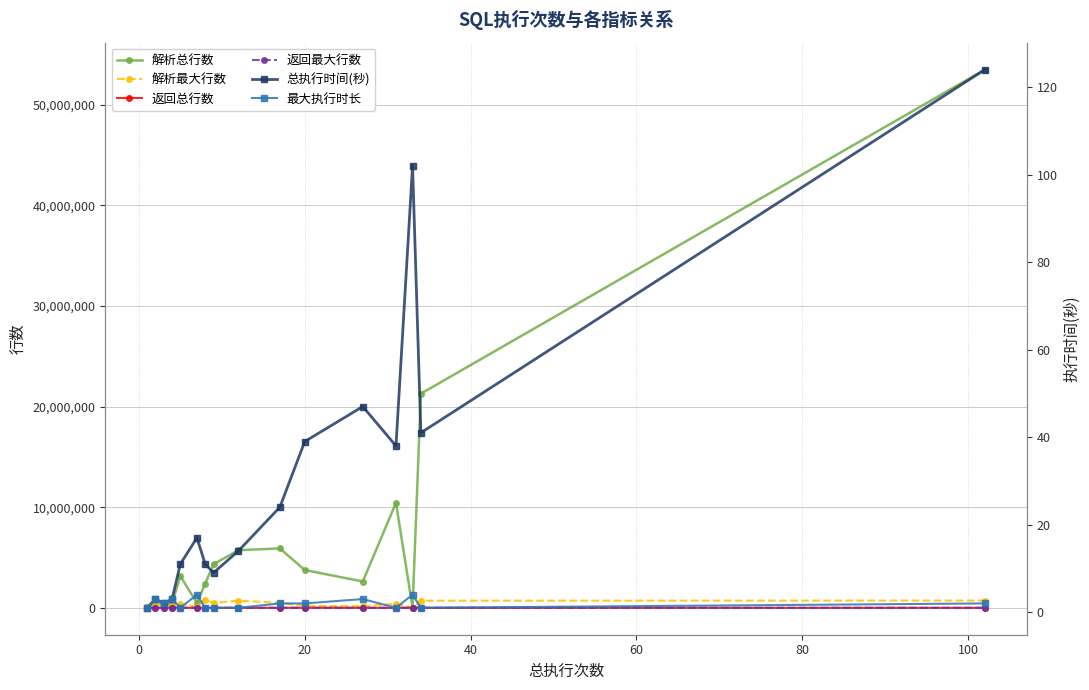

The value of 返回总行数 at 12 is 43. True or false?

False